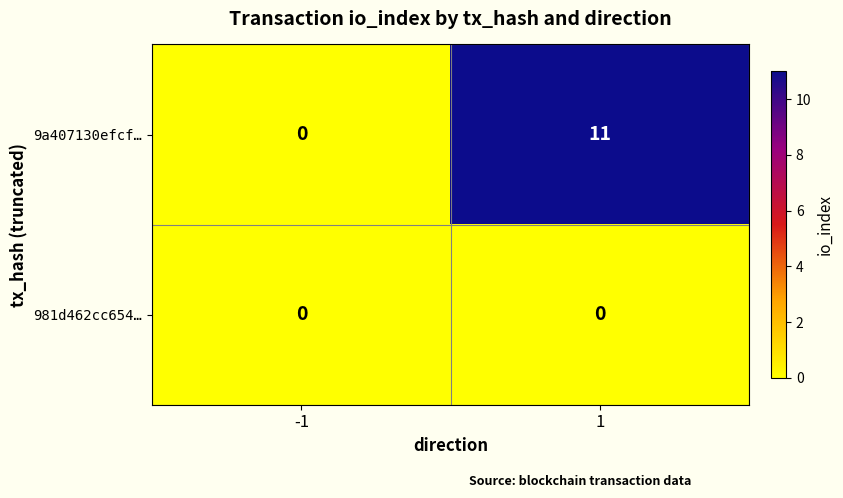

Reading right to left, extract all data points from this chart.

9a407130efcf…: 1=11	-1=0
981d462cc654…: 1=0	-1=0